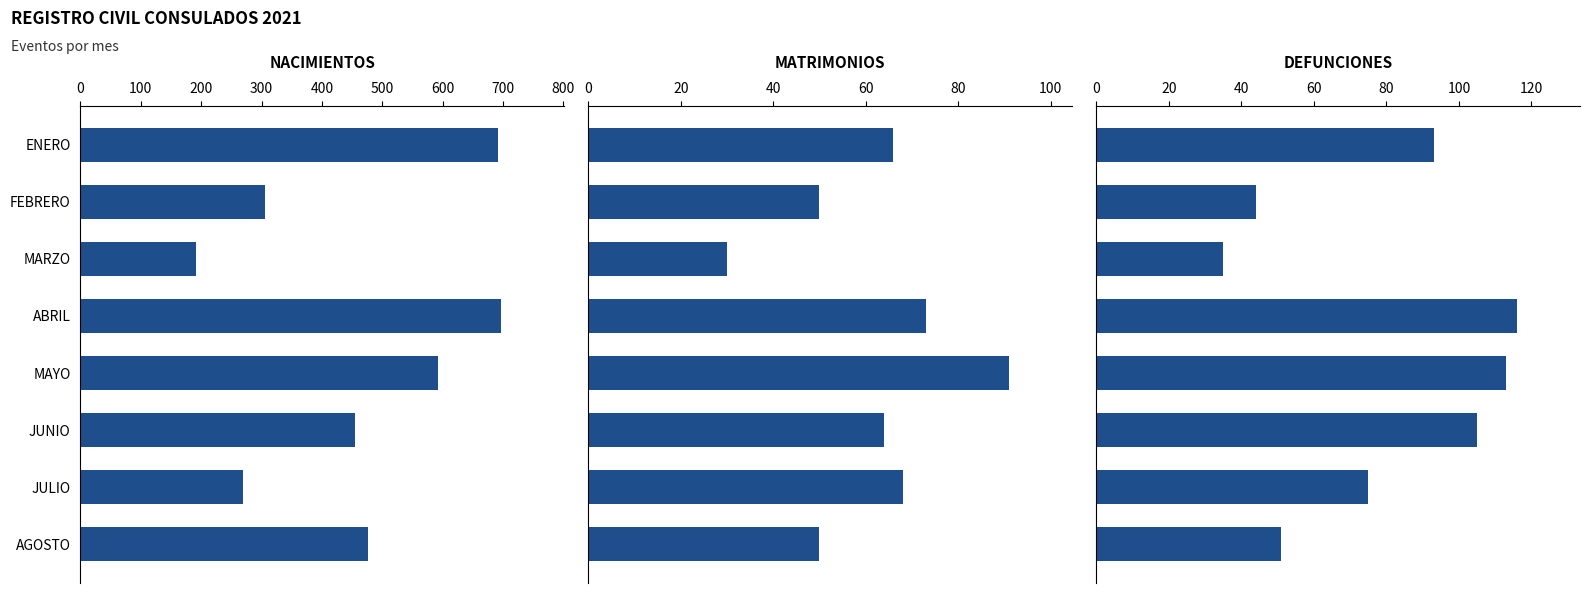

Rank the series at FEBRERO from highest to lowest value.

NACIMIENTOS, MATRIMONIOS, DEFUNCIONES